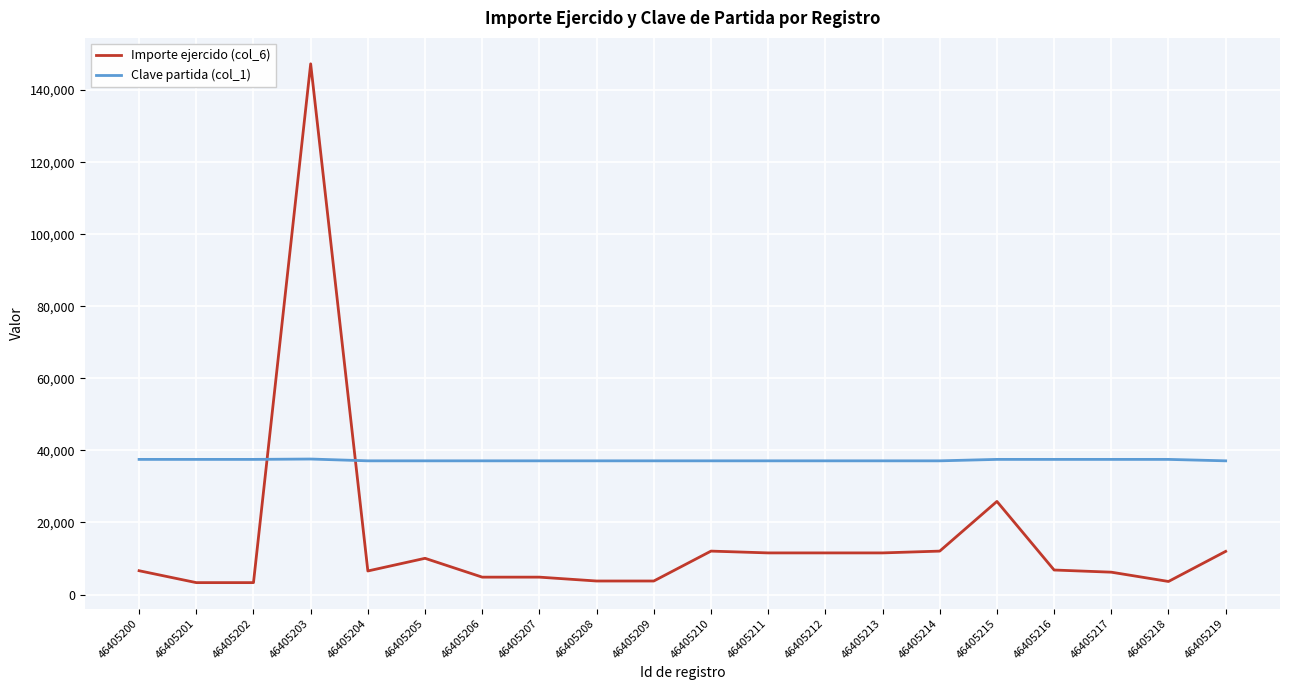

Which series has the largest total across all categories?

Clave partida (col_1)